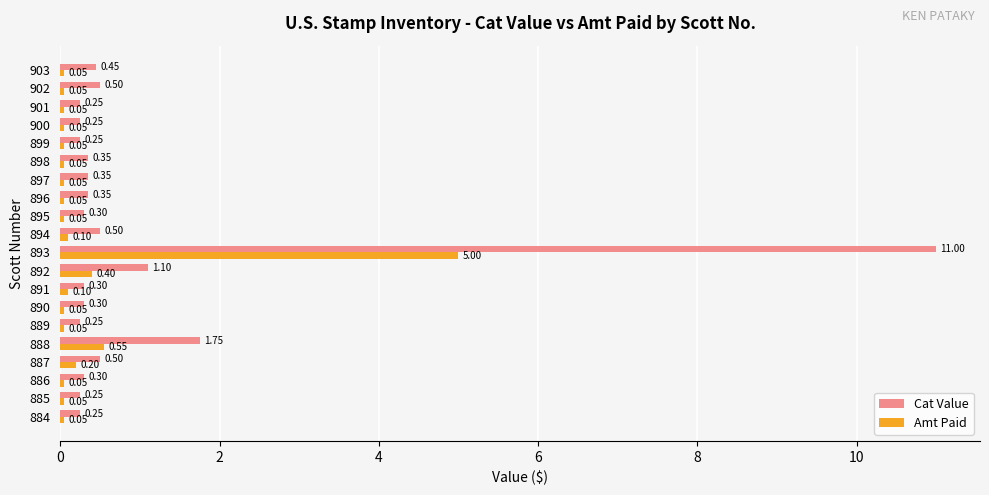

Which series has the largest total across all categories?

Cat Value